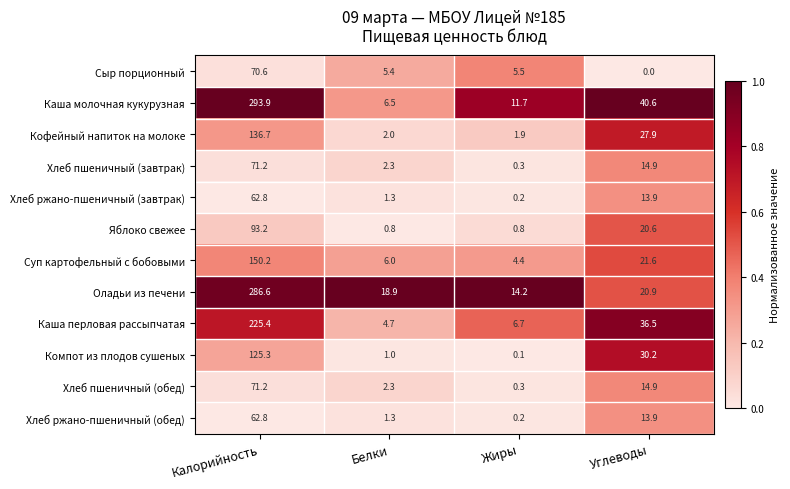

At how many categories does at least one series exceed 0?

4